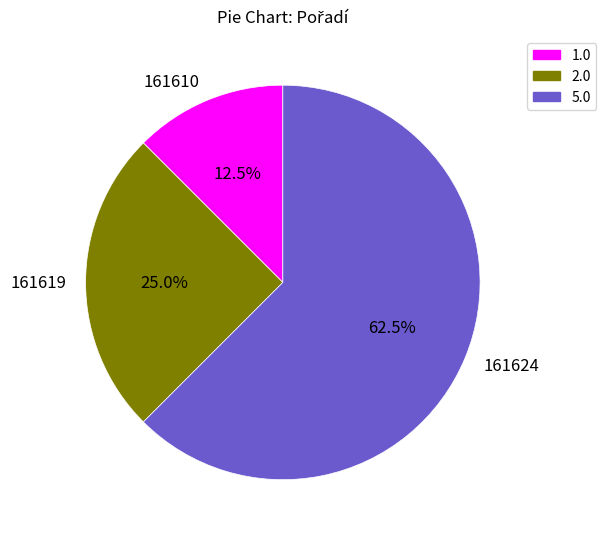

To the nearest percent, what is the difference between the largest and smallest slice percentages?

50%